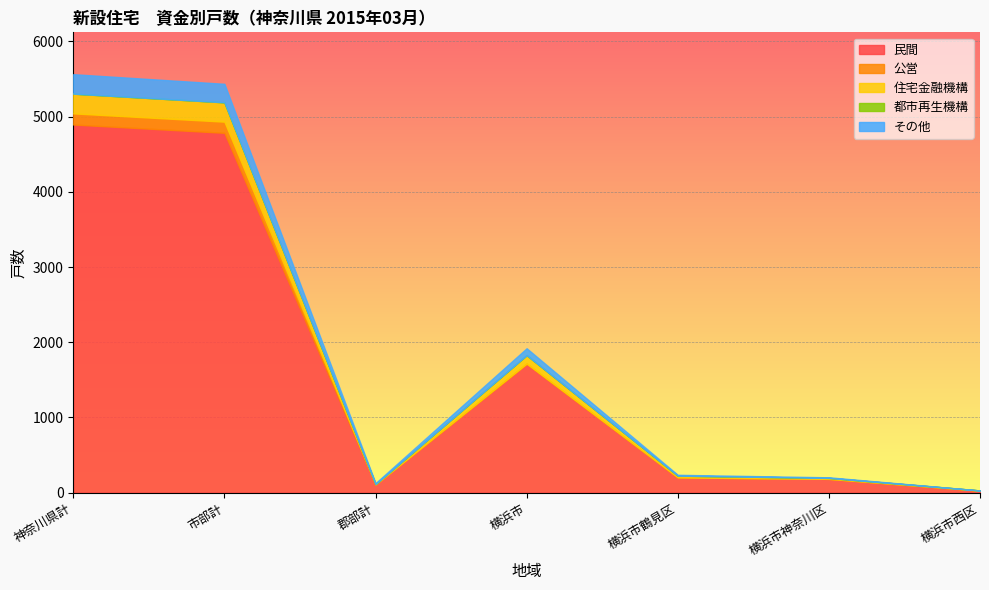

In その他, how many points are lower than both neighbors (excluding endpoints)?

1